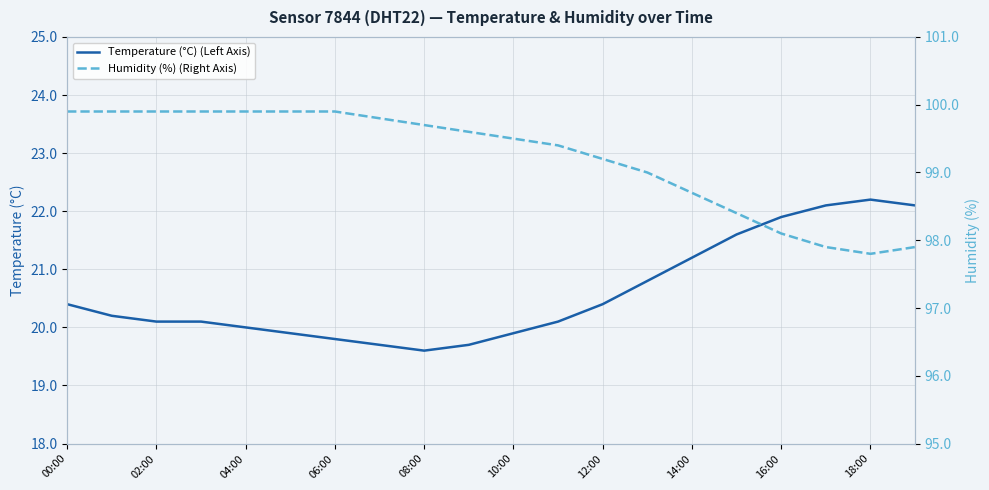

Read the Temperature (°C) (Left Axis) value at 00:00.

20.4